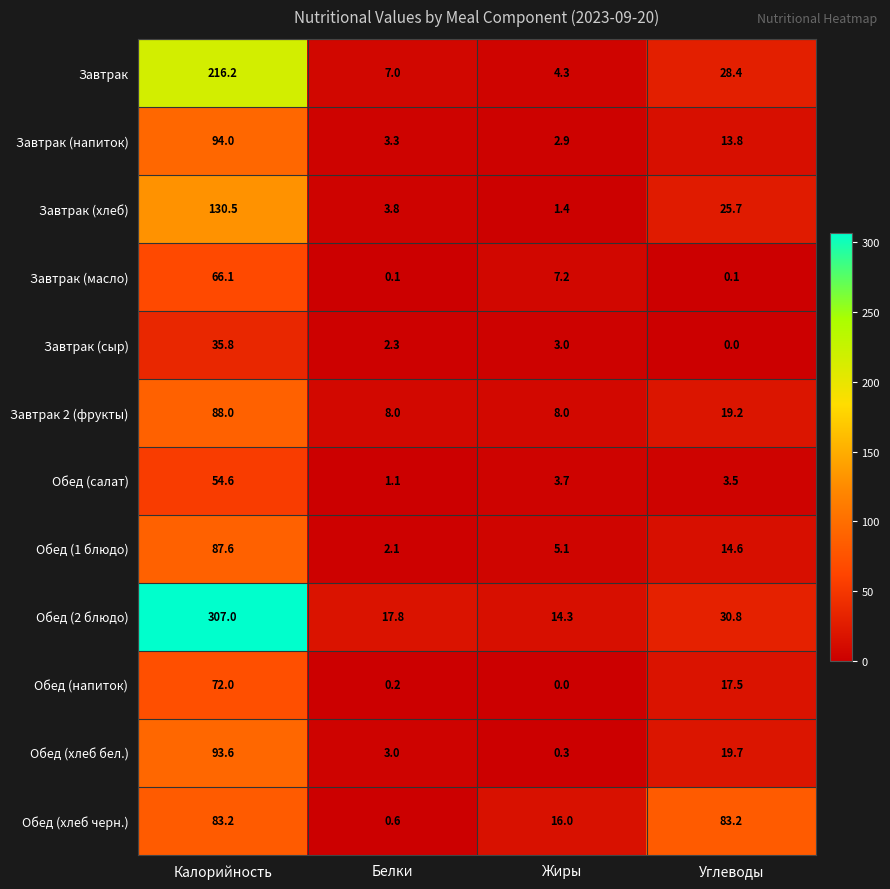

What is the average value of the Завтрак (масло) series?

18.4